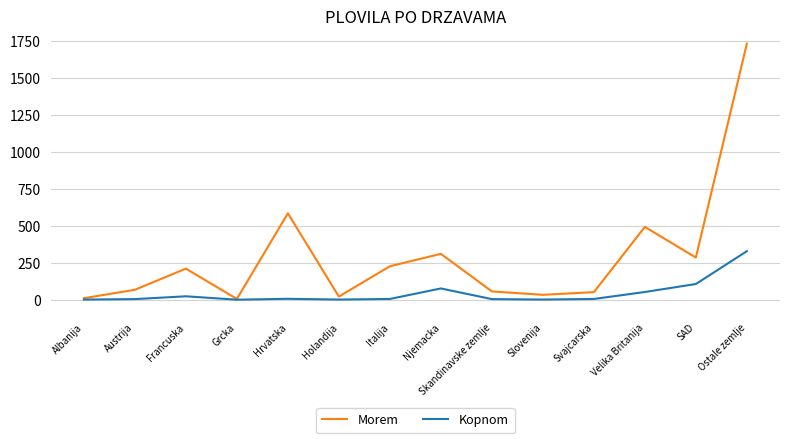

What position from the left is Skandinavske zemlje?

9